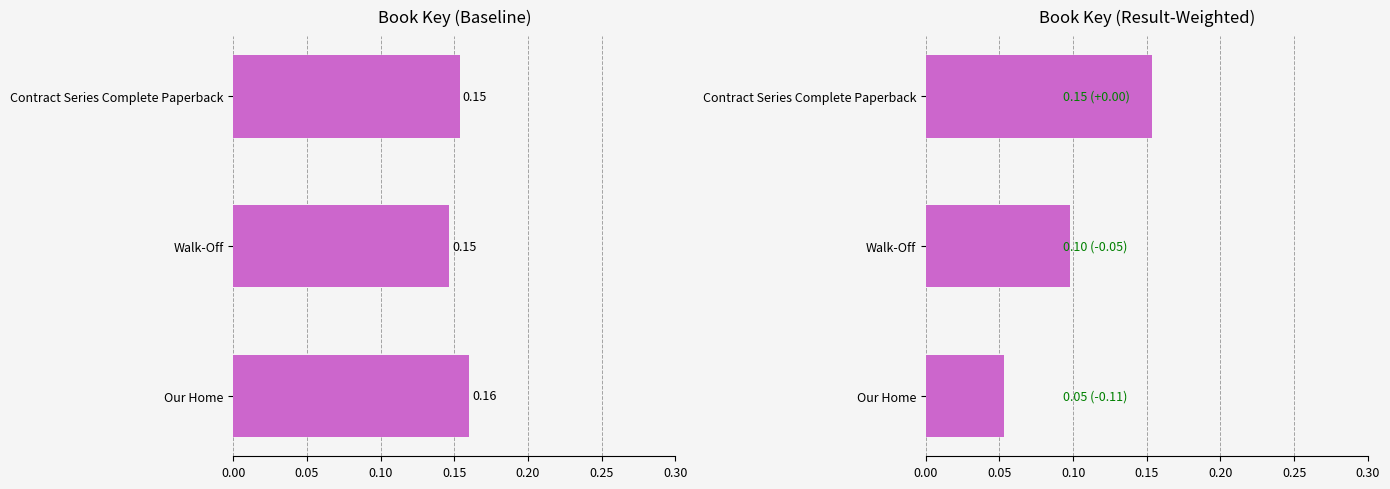

What is the approximate value of Key at Walk-Off?

0.1